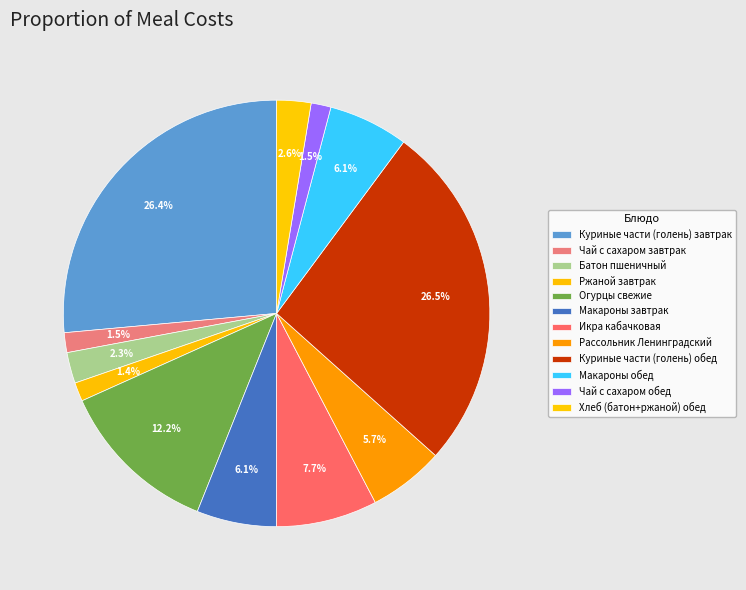

How many slices are in this pie chart?

12